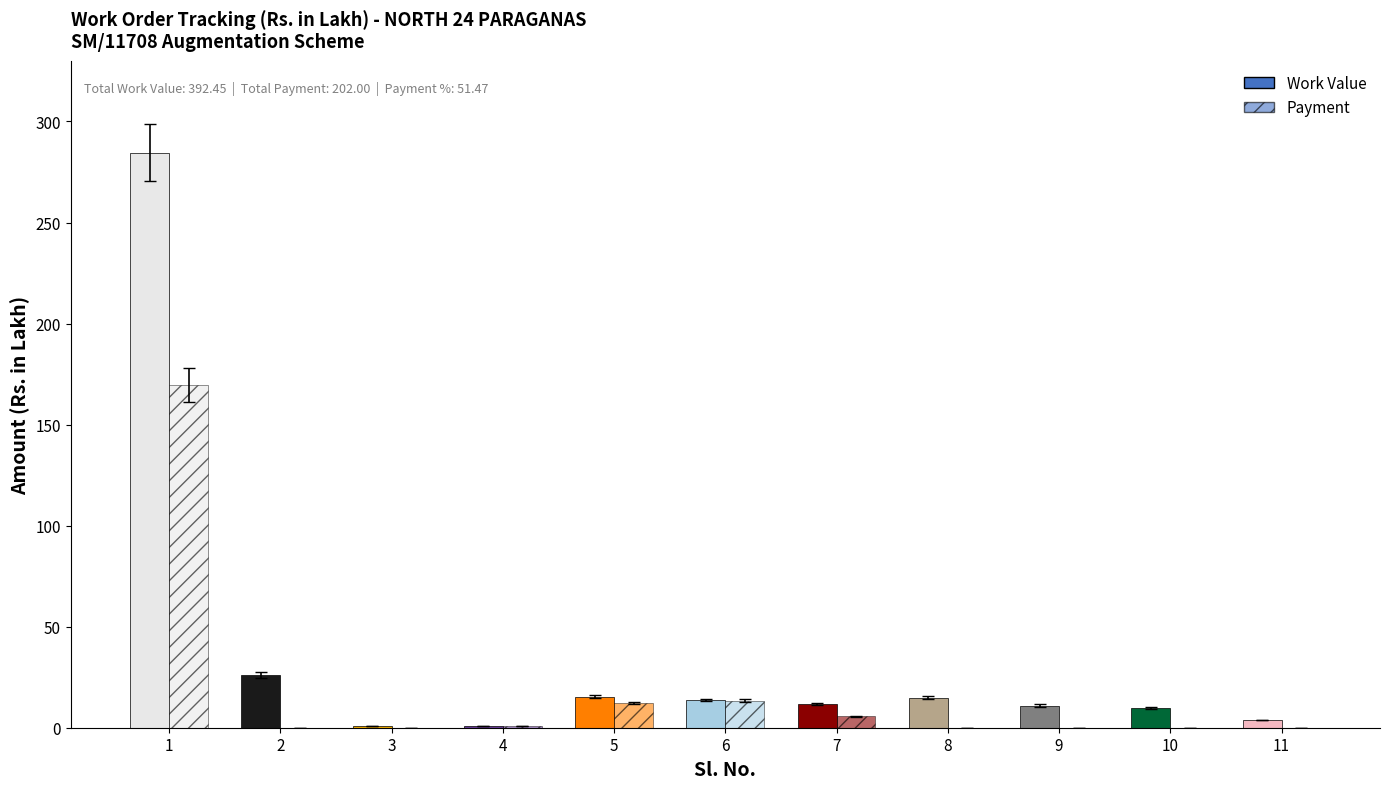

Reading left to right, list all the values displayed in this chart.

Work Value: 284.5	26.1	1.0	1.0	15.3	13.7	11.7	14.8	11.0	9.6	3.9
Payment: 169.7	0.0	0.0	1.0	12.2	13.5	5.7	0.0	0.0	0.0	0.0